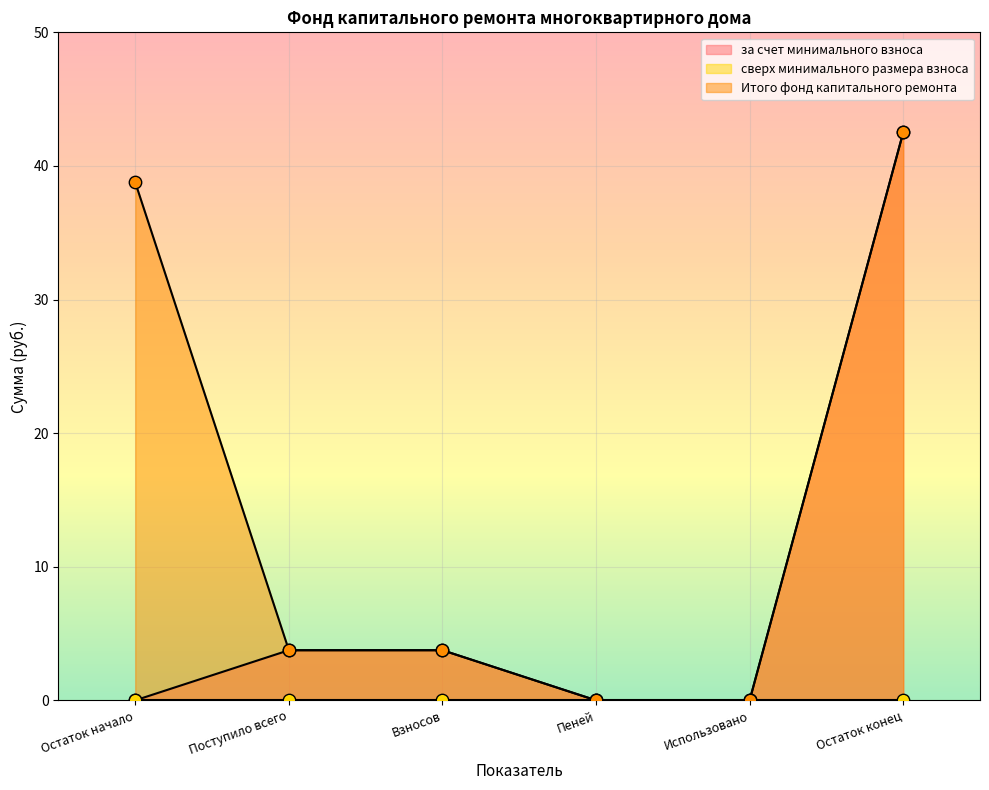

Which series has the largest total across all categories?

Итого фонд капитального ремонта